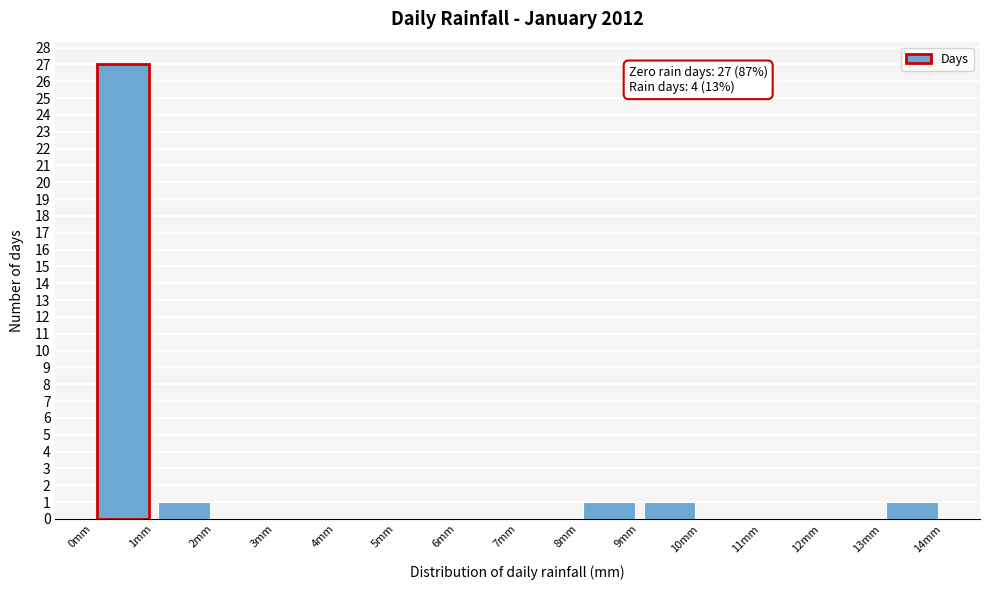

Over which range of the x-axis is the bar tallest?

0 to 1